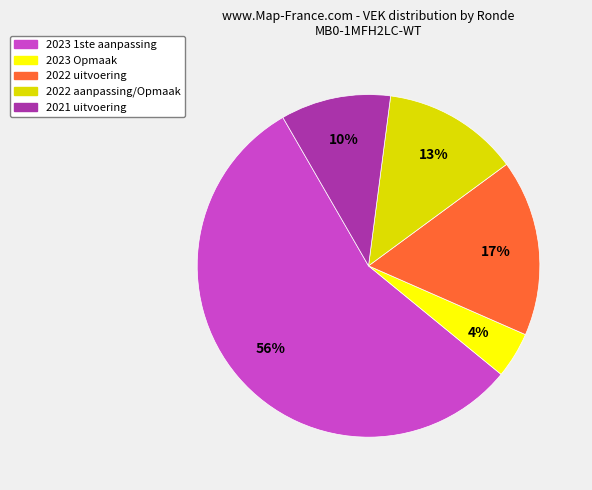

To the nearest percent, what portion does 2023 1ste aanpassing represent?

56%